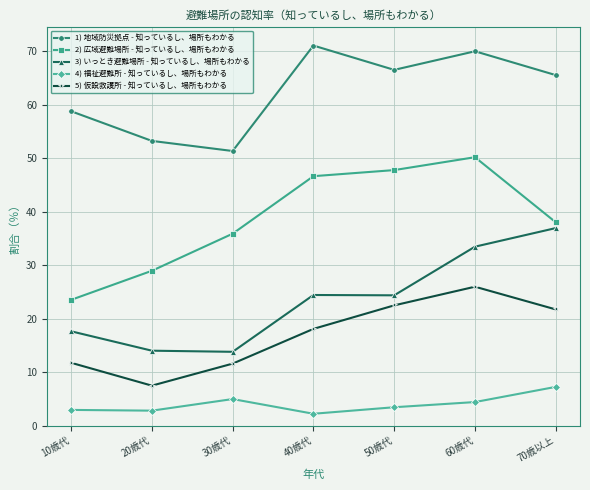

At how many categories does at least one series exceed 6?

7